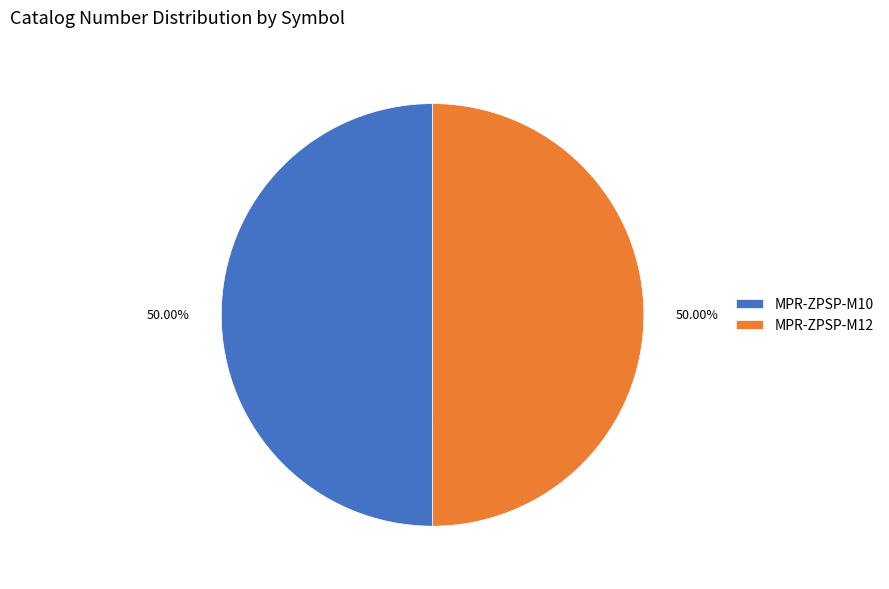

Combined, do MPR-ZPSP-M12 and MPR-ZPSP-M10 account for over 50%?

Yes